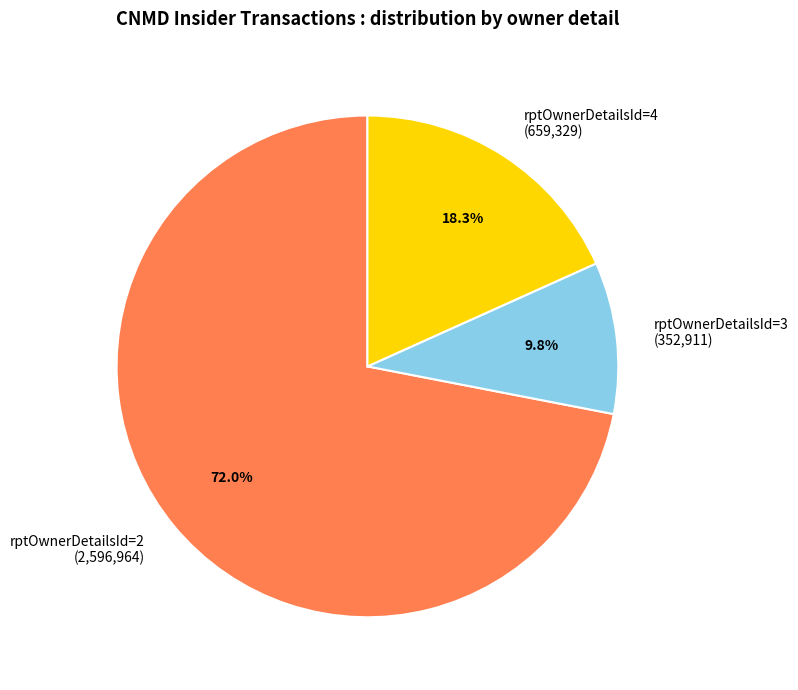

Which category has the smallest portion of the pie?

rptOwnerDetailsId=3 (352,911)